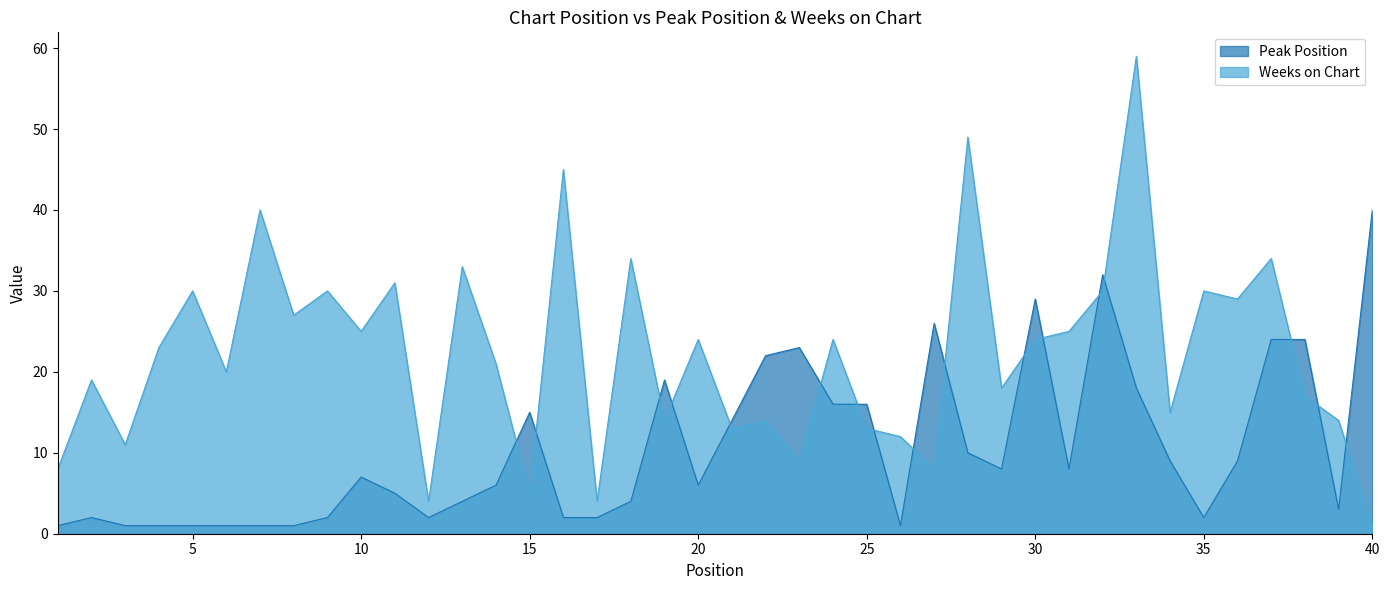

What is the difference between the maximum and minimum values in the Weeks on Chart series?

58